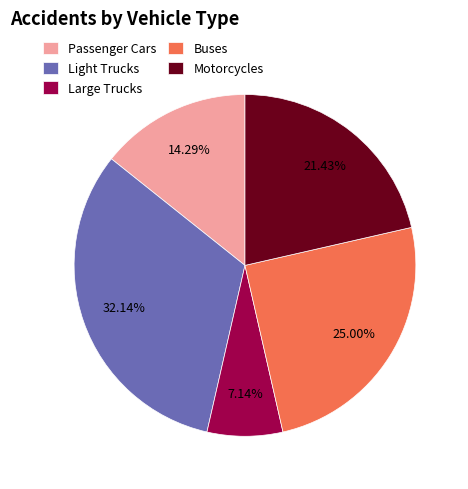

Which has a higher value, Motorcycles or Large Trucks?

Motorcycles